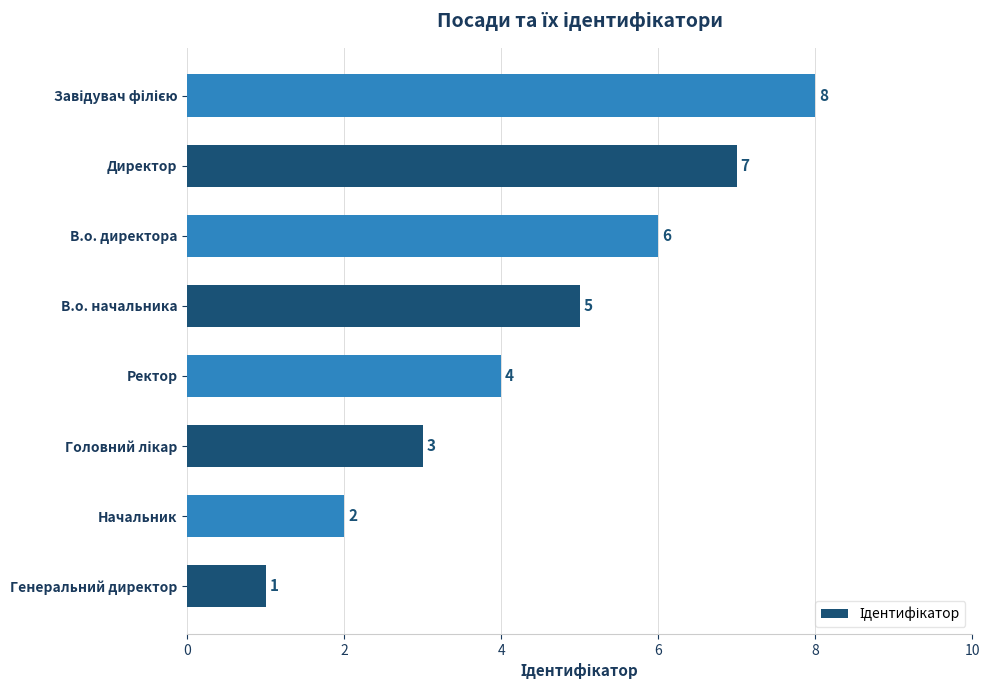

What is the maximum value shown in the chart?

8